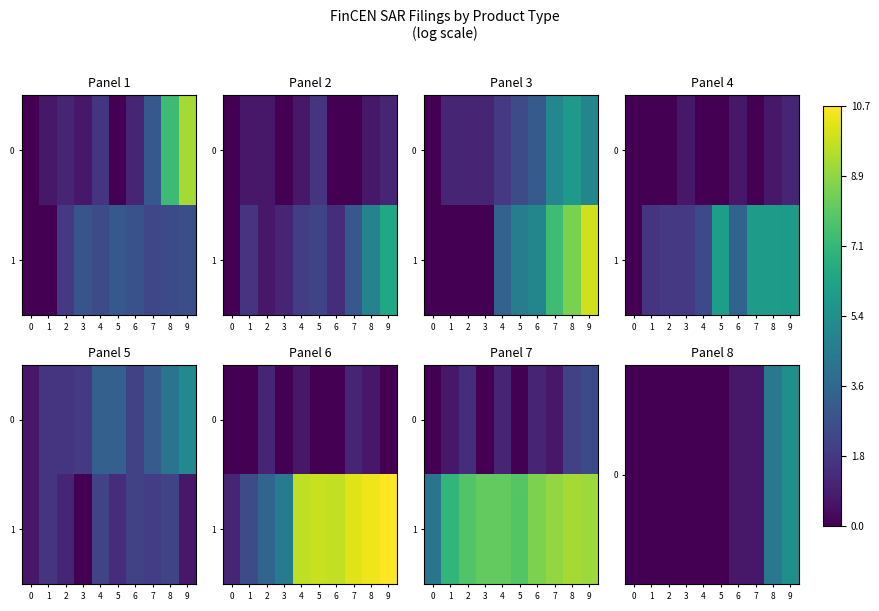

Between 3 and 0, which is larger?

3